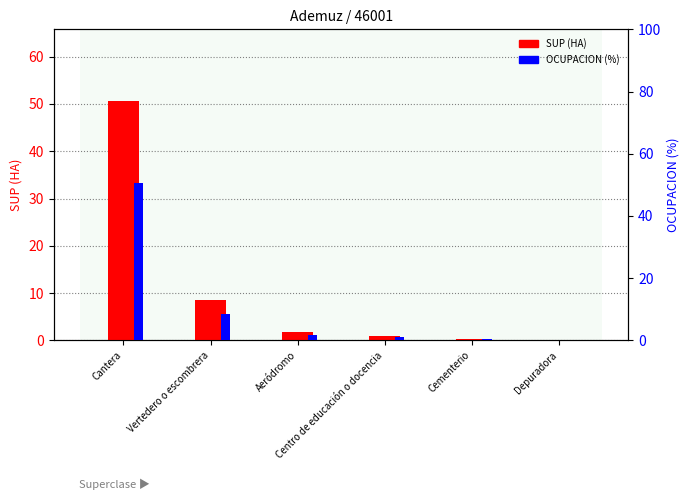

Reading left to right, extract all data points from this chart.

SUP (HA): Cantera=50.6	Vertedero o escombrera=8.6	Aeródromo=1.9	Centro de educación o docencia=1.0	Cementerio=0.3	Depuradora=0.2
OCUPACION (%): Cantera=50.4	Vertedero o escombrera=8.6	Aeródromo=1.9	Centro de educación o docencia=1.0	Cementerio=0.3	Depuradora=0.2